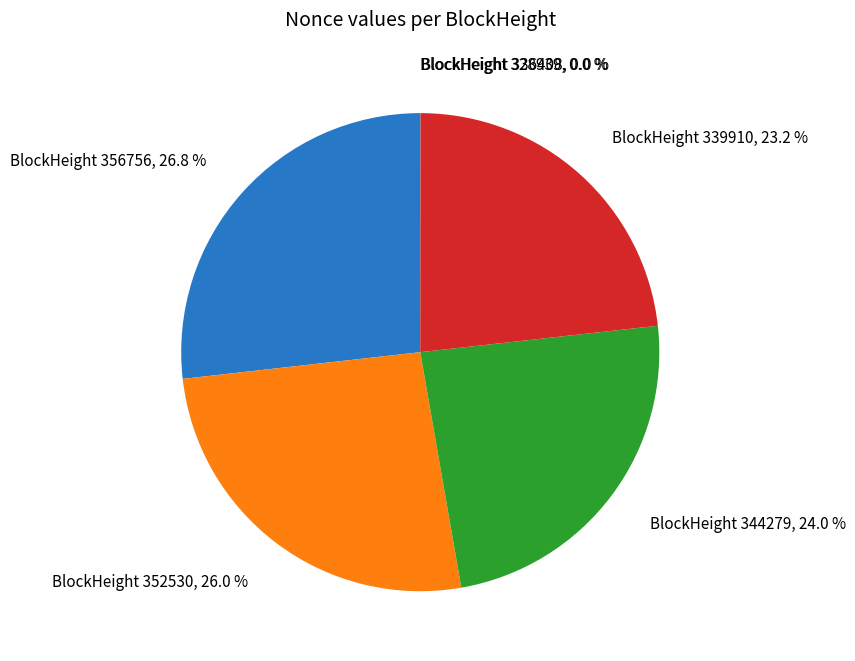

Does any single category account for the majority?

No